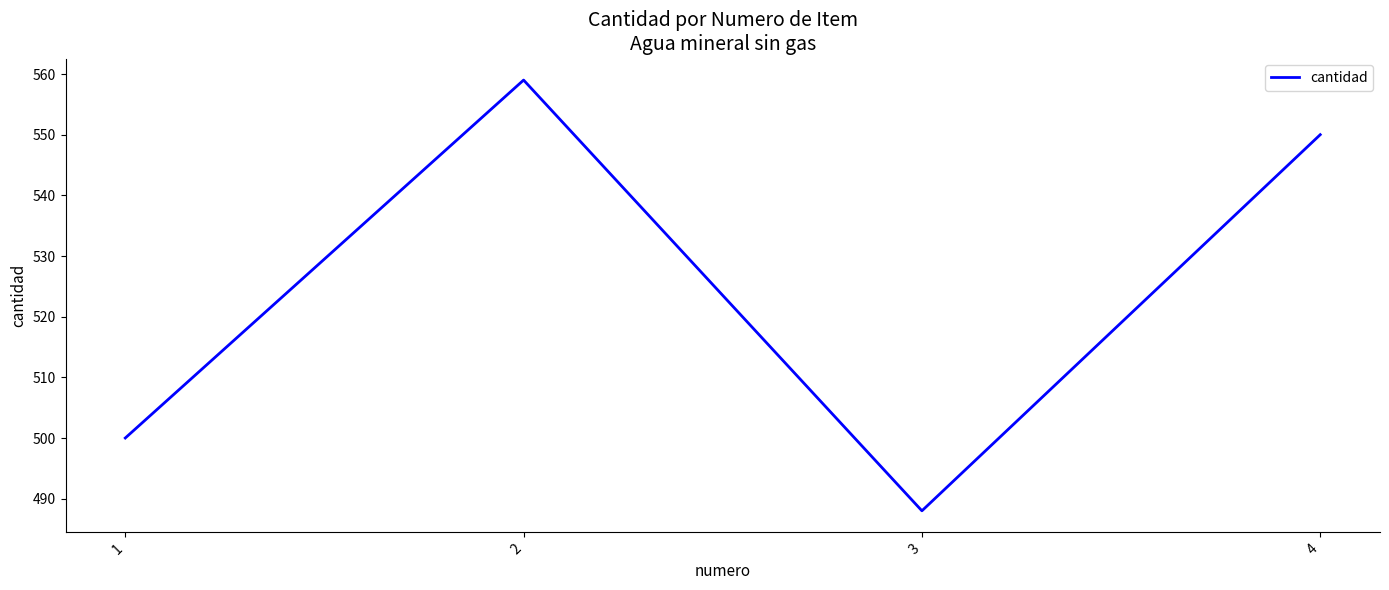

Which category has the lowest value across all series?

3